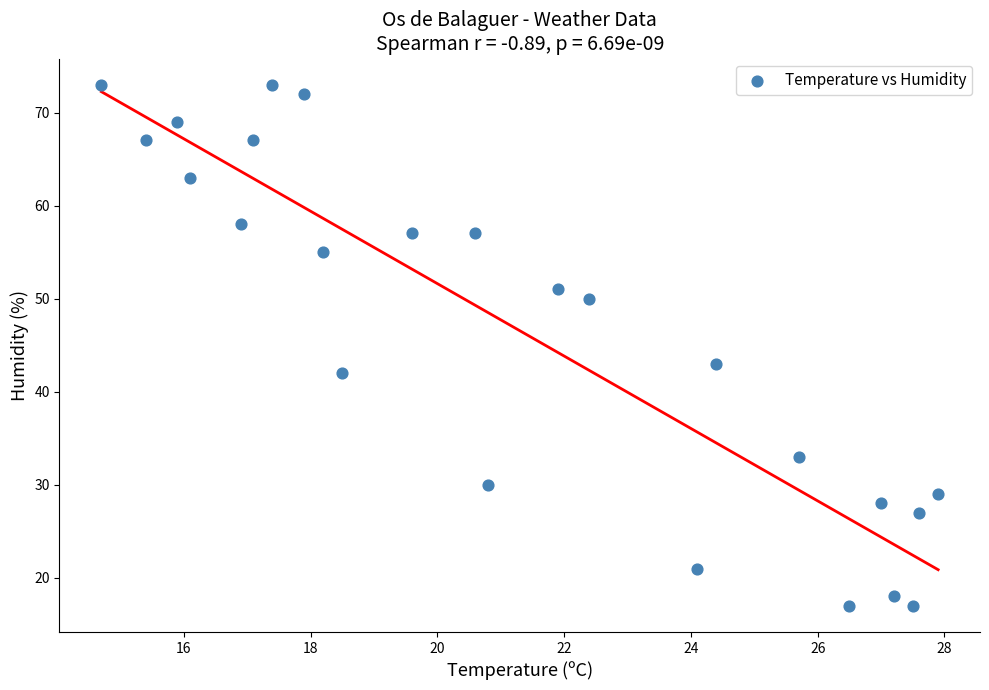

What is the range of Y values (max minus min)?

56